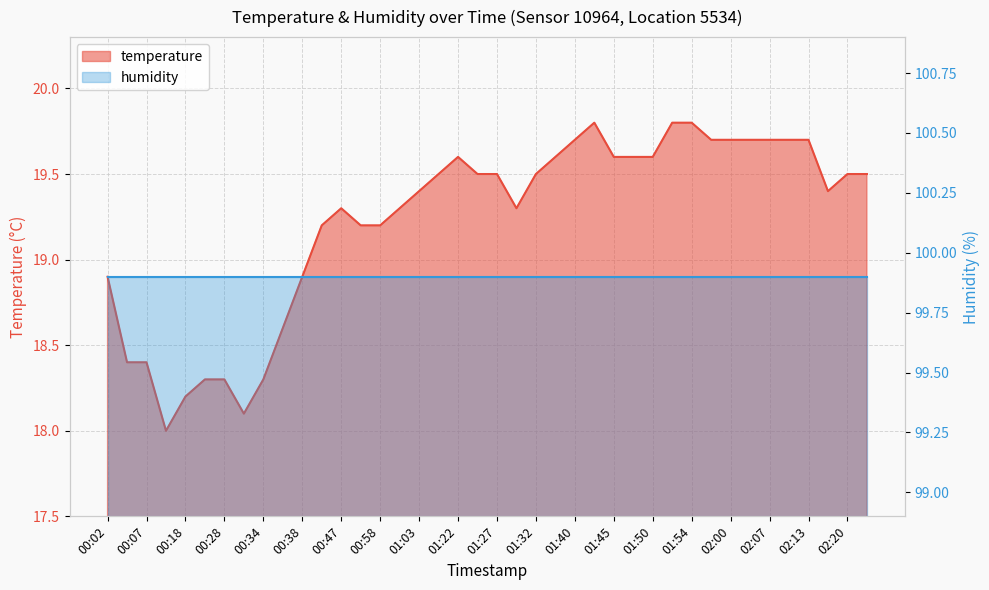

What is the value of the 28th point from the left?

19.6